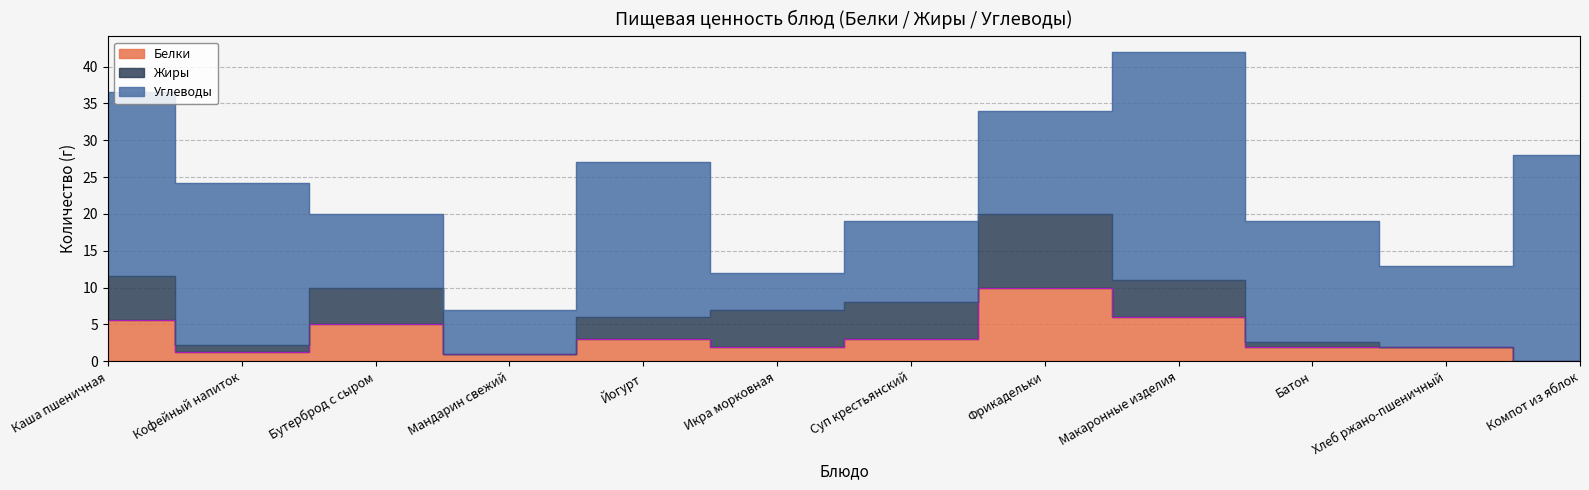

At Йогурт, list the series in order from smallest to largest.

Белки, Жиры, Углеводы